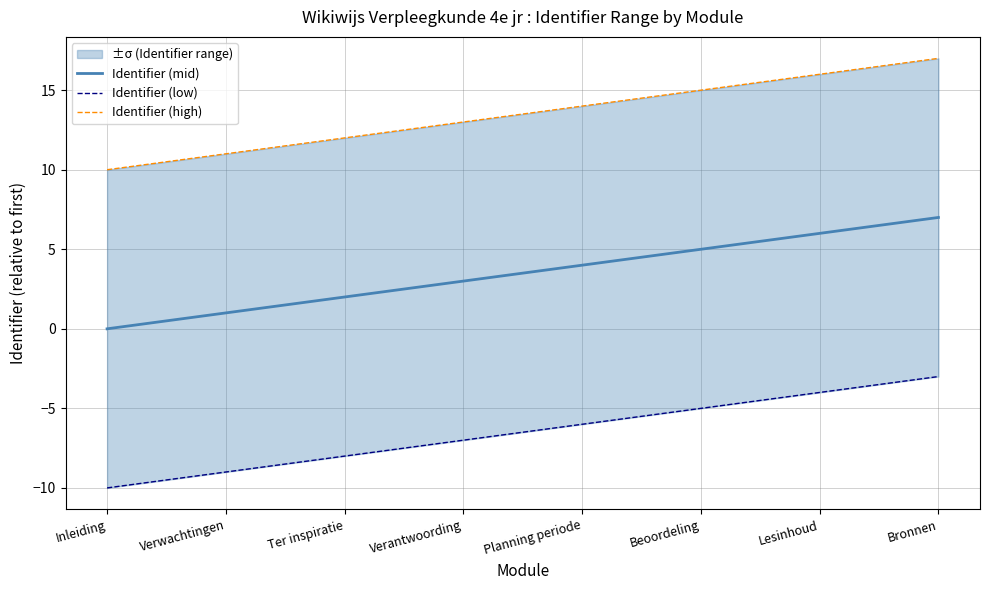

The Identifier (high) series shows 10 at Inleiding. True or false?

True